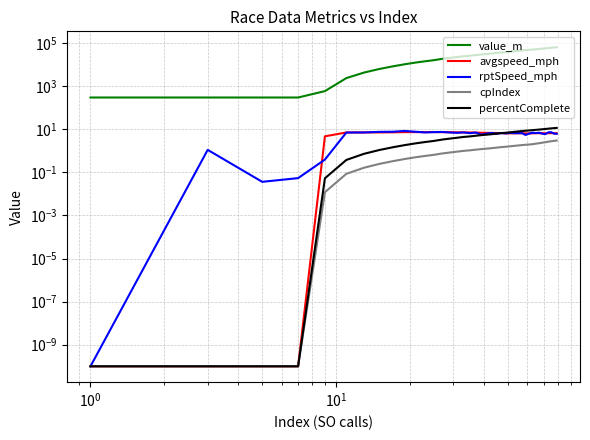

True or false: percentComplete and cpIndex intersect in this chart.

False